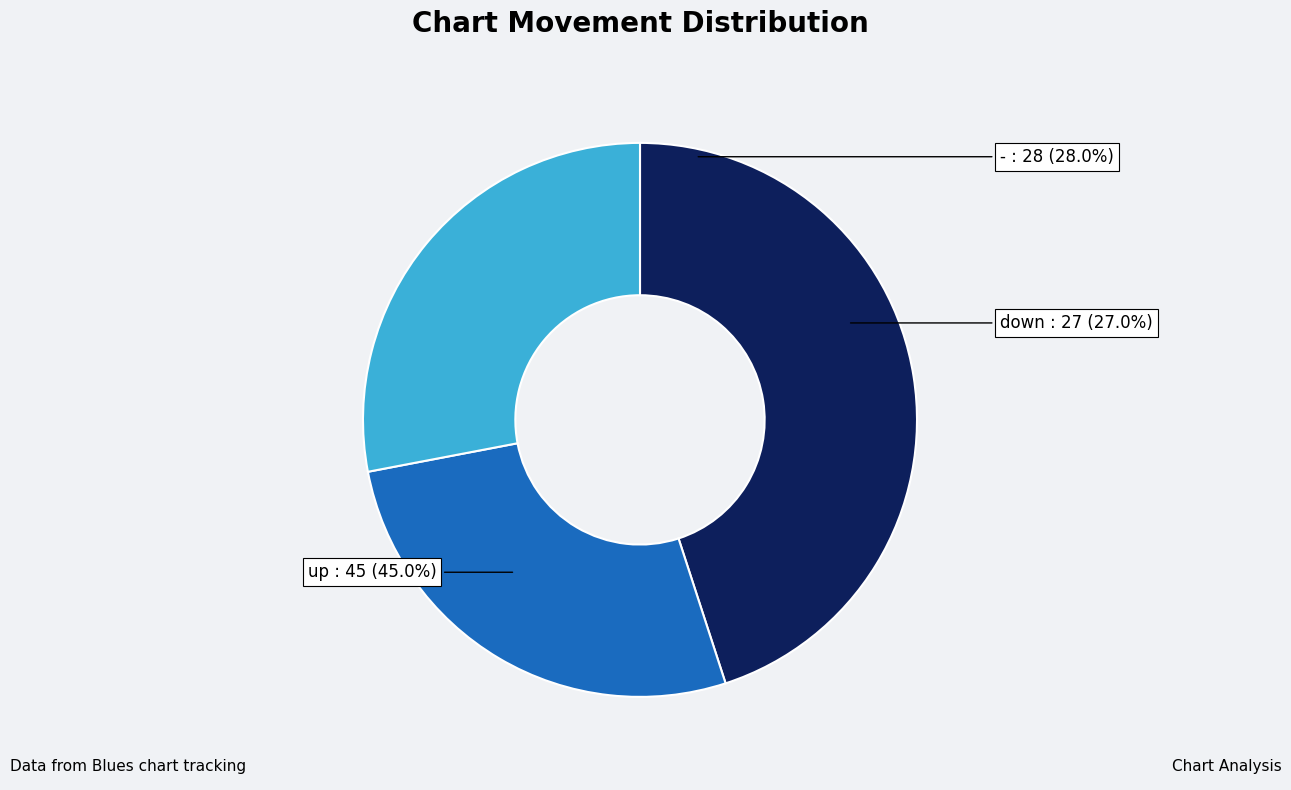

To the nearest percent, what is the difference between the largest and smallest slice percentages?

18%